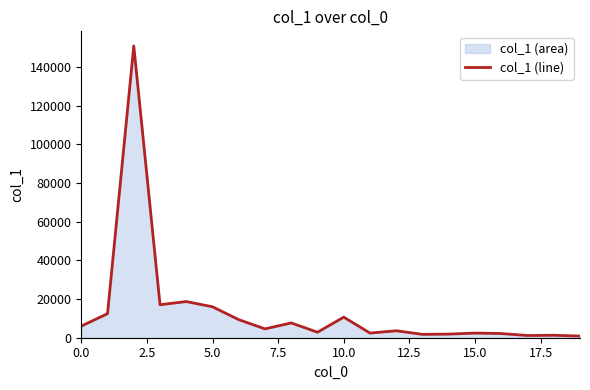

The chart shows a value of 3298 at 15. True or false?

False